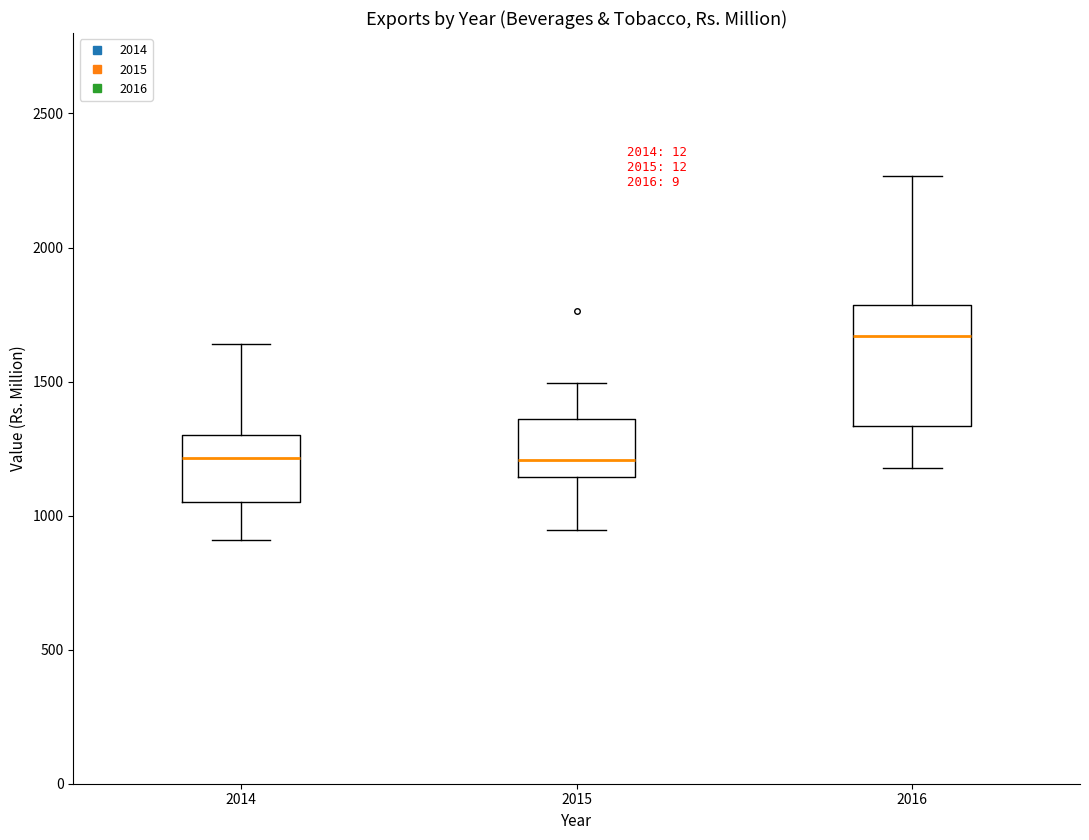

Which box's median line is the highest?

2016